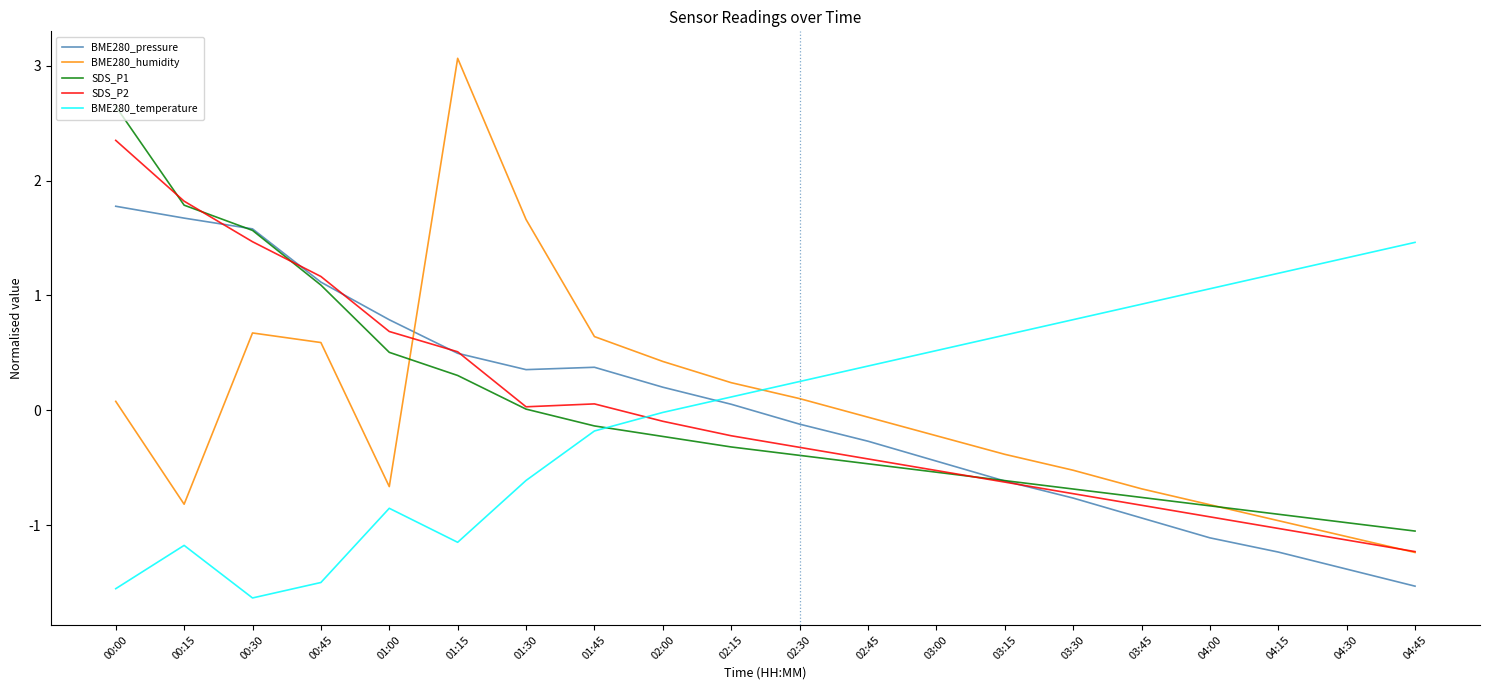

How many times do BME280_humidity and BME280_temperature cross each other?

1